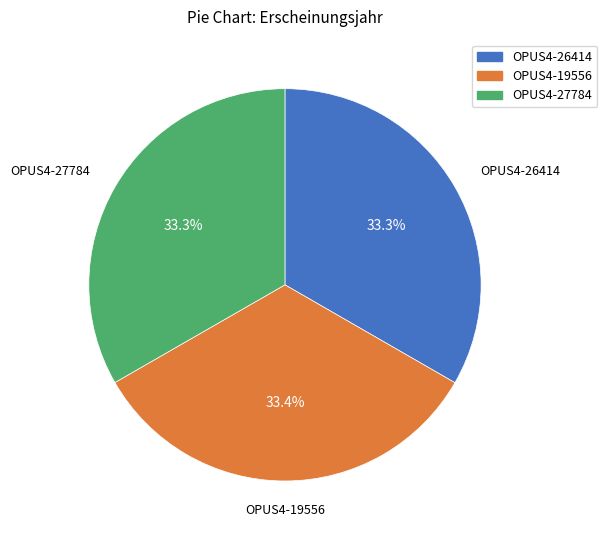

Does OPUS4-27784 account for over 50% of the chart?

No